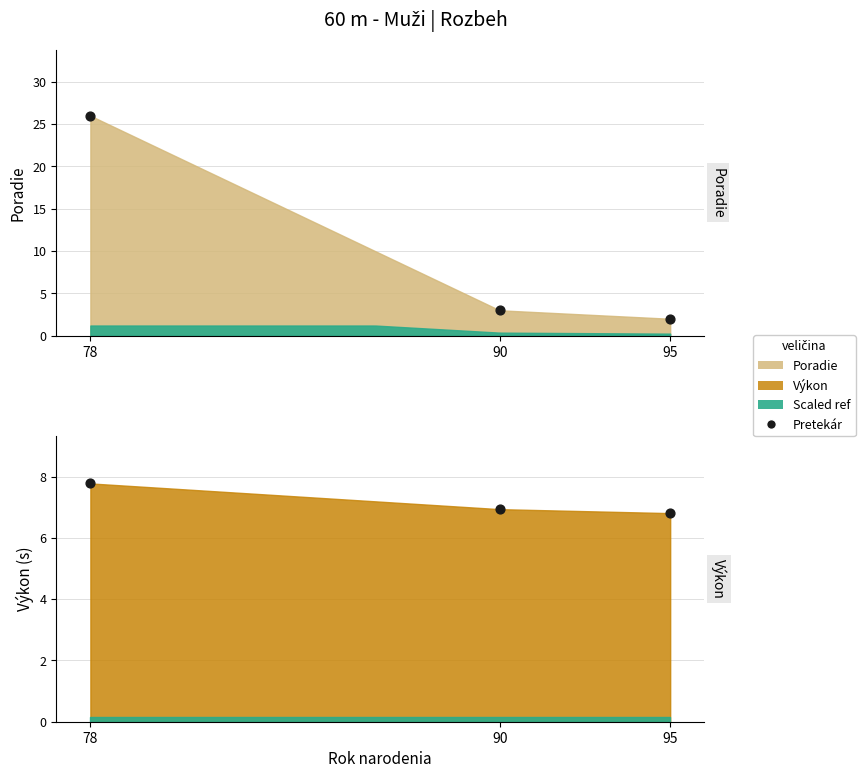

Which series contains the highest Y value?

Poradie